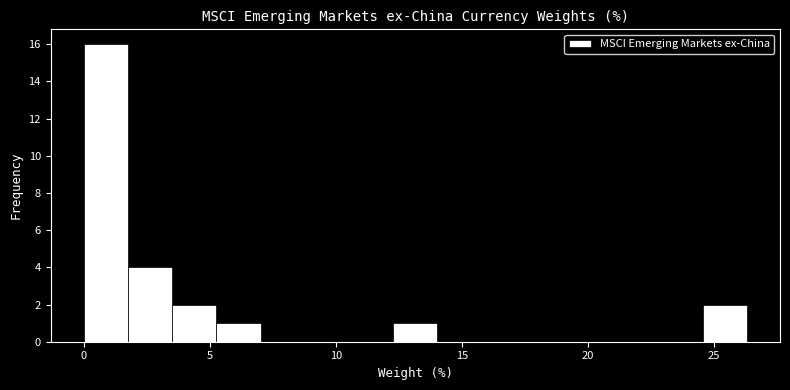

Read against the x-axis, roughly where is the centre of the tallest bar?

1.0